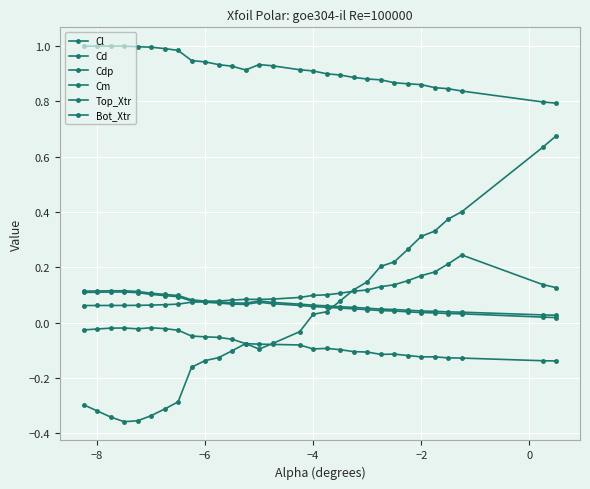

How many lines are shown in the chart?

6